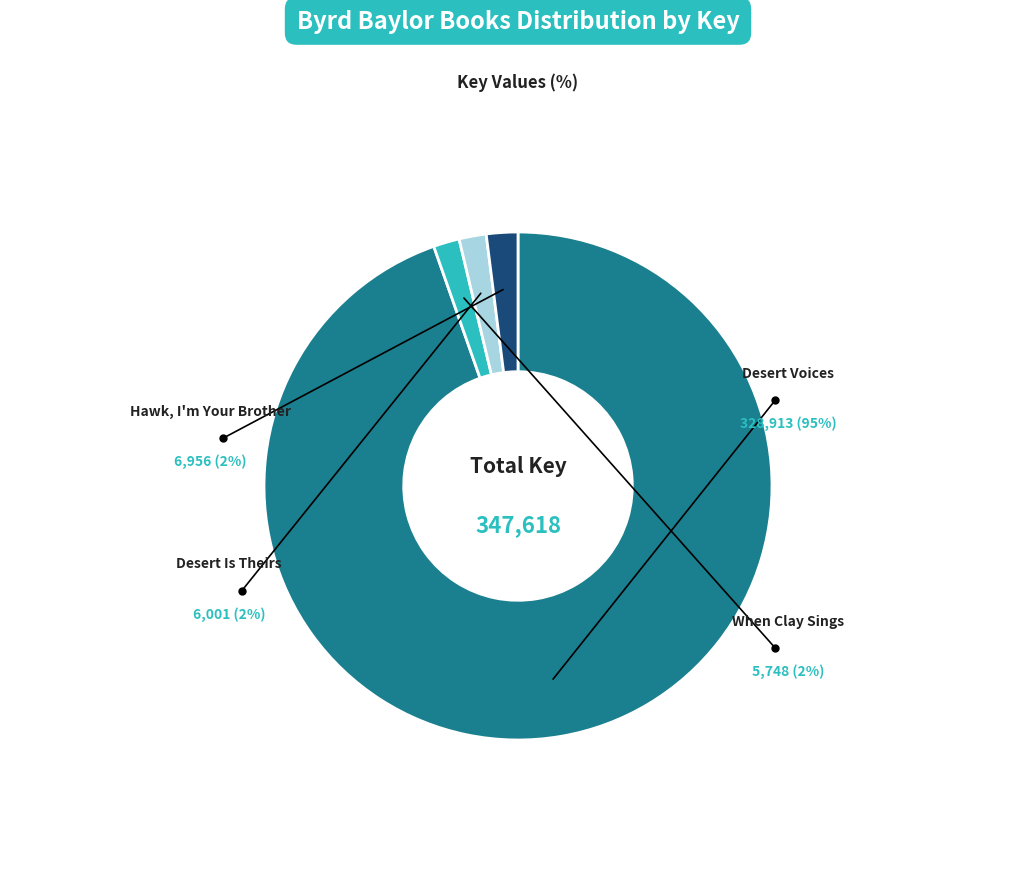

Do When Clay Sings and Desert Is Theirs together represent more than half of the pie?

No